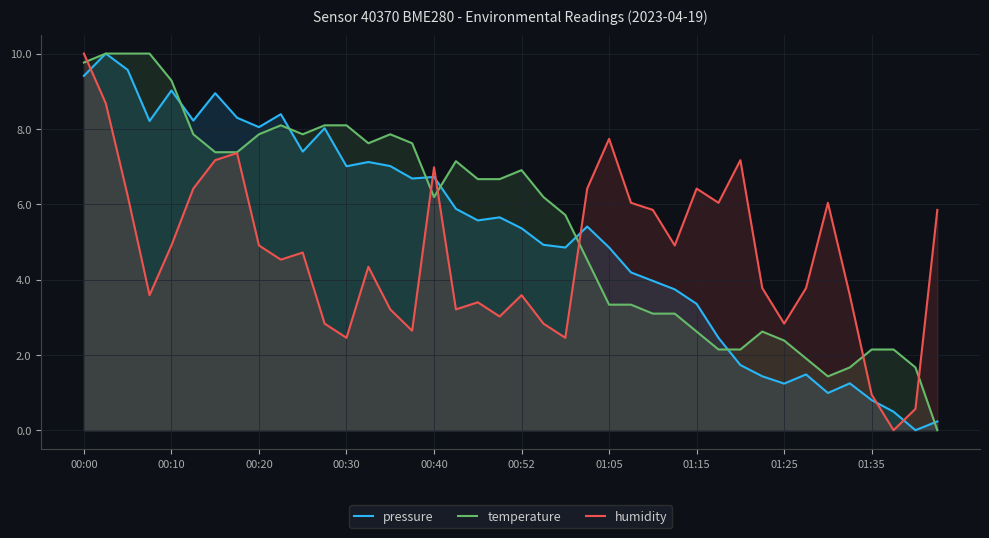

What are all the series names shown in the legend?

pressure, temperature, humidity